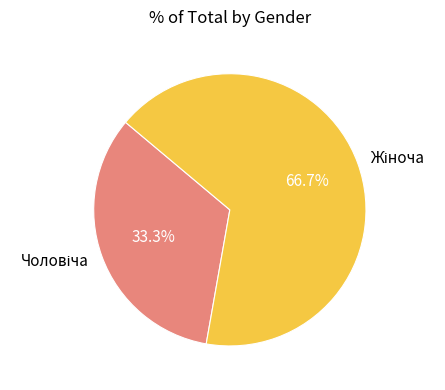

Do Чоловіча and Жіноча together represent more than half of the pie?

Yes